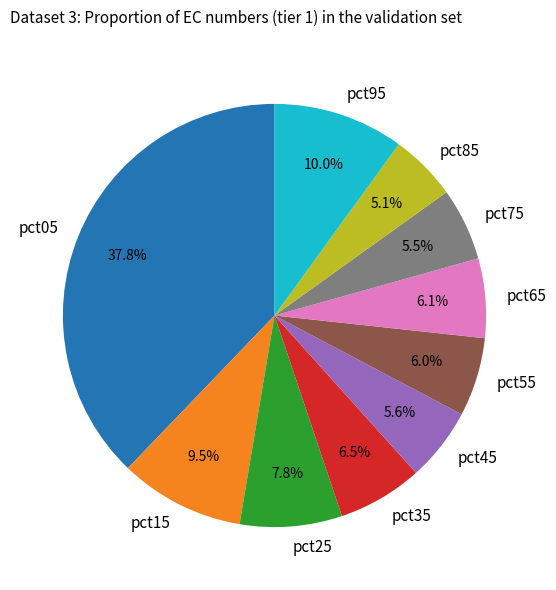

To the nearest percent, what is the difference between the largest and smallest slice percentages?

33%